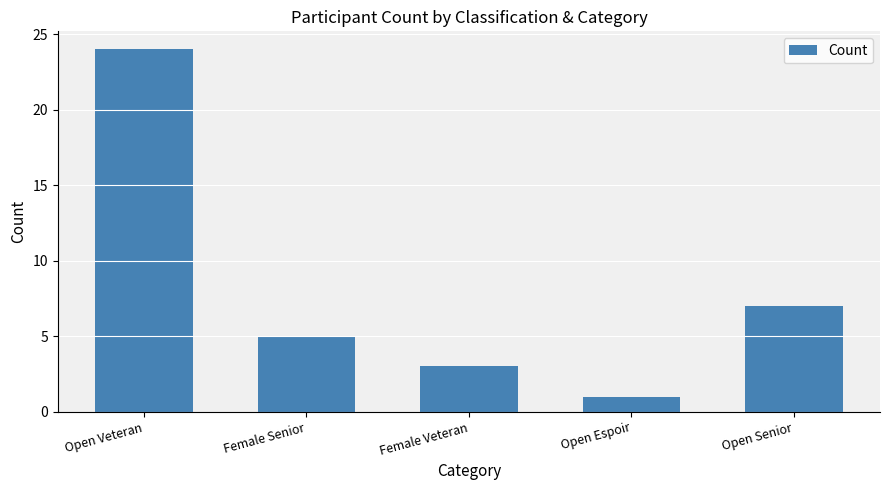

Reading right to left, extract all data points from this chart.

Open Senior=7	Open Espoir=1	Female Veteran=3	Female Senior=5	Open Veteran=24